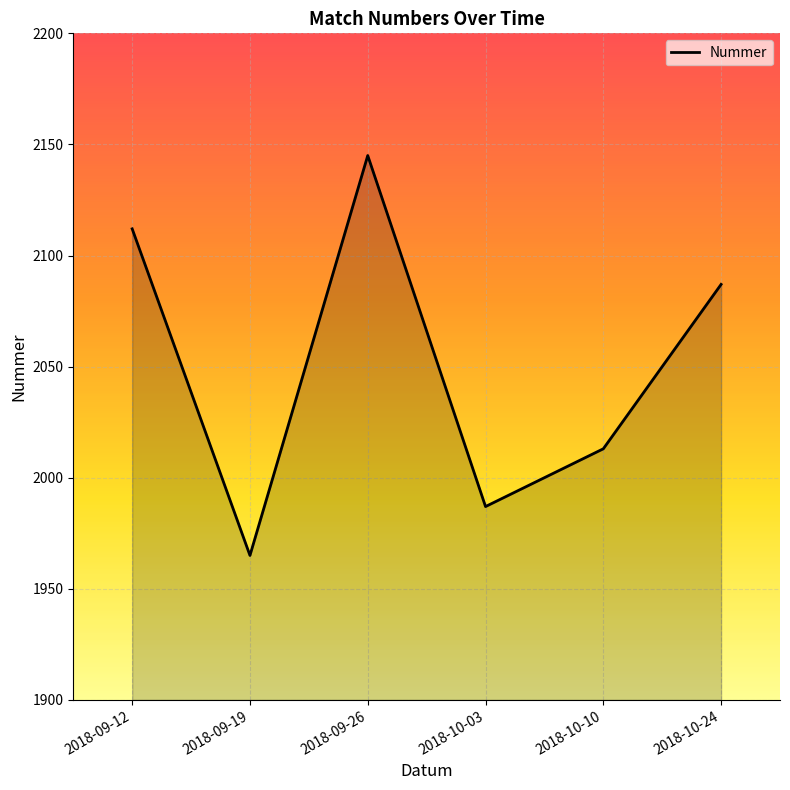

Which category has the lowest value across all series?

2018-09-19